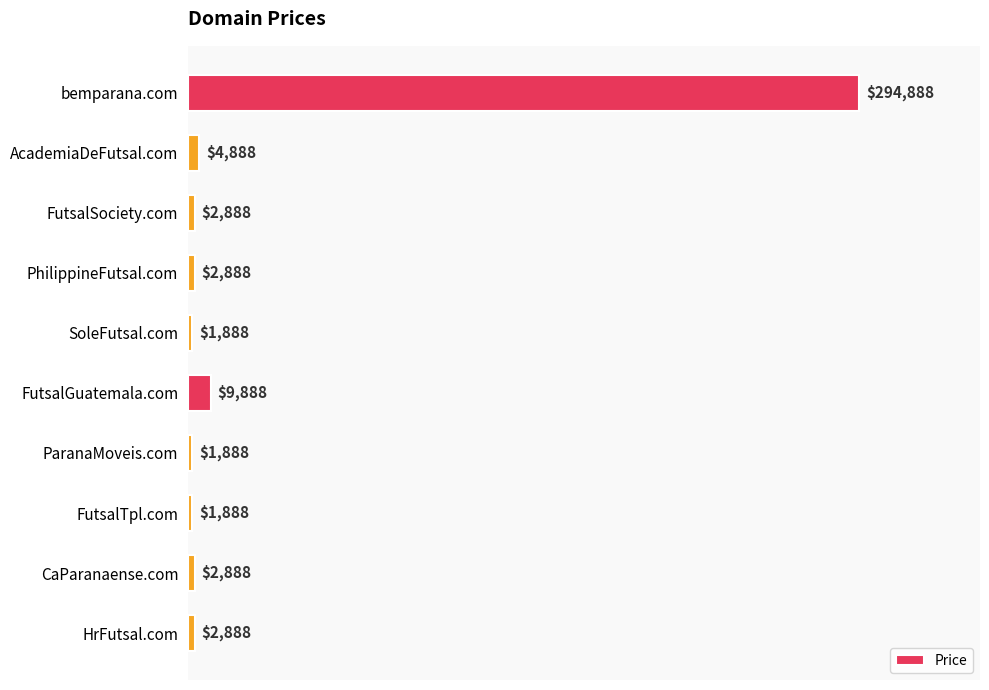

Reading top to bottom, list all the values displayed in this chart.

bemparana.com=294888	AcademiaDeFutsal.com=4888	FutsalSociety.com=2888	PhilippineFutsal.com=2888	SoleFutsal.com=1888	FutsalGuatemala.com=9888	ParanaMoveis.com=1888	FutsalTpl.com=1888	CaParanaense.com=2888	HrFutsal.com=2888